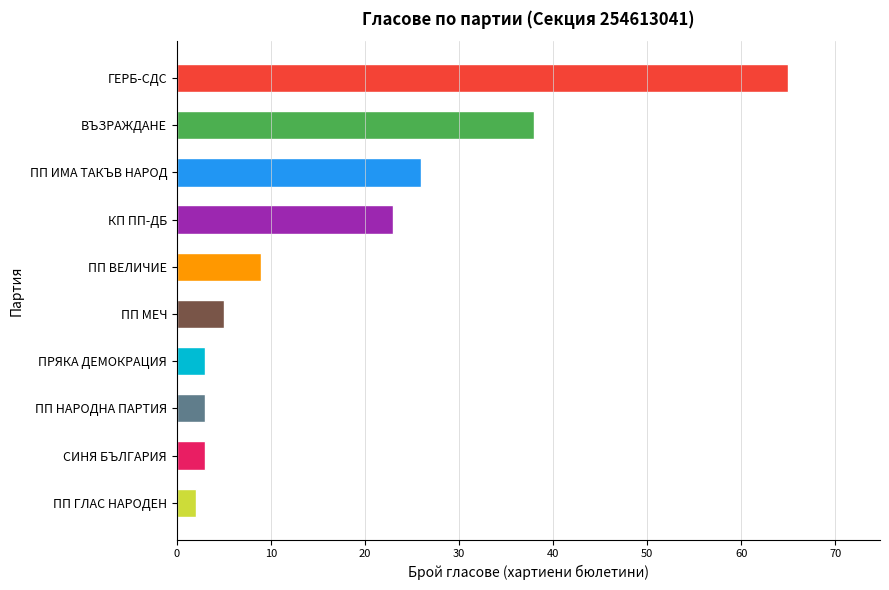

Which label corresponds to the largest value in the chart?

ГЕРБ-СДС